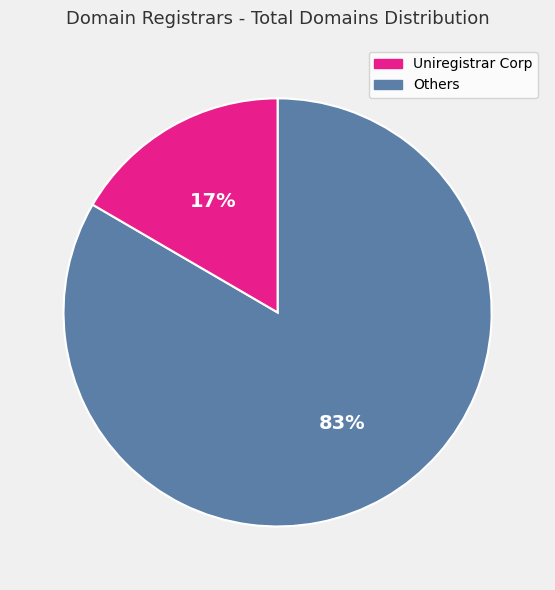

To the nearest percent, what is the average slice percentage?

50%